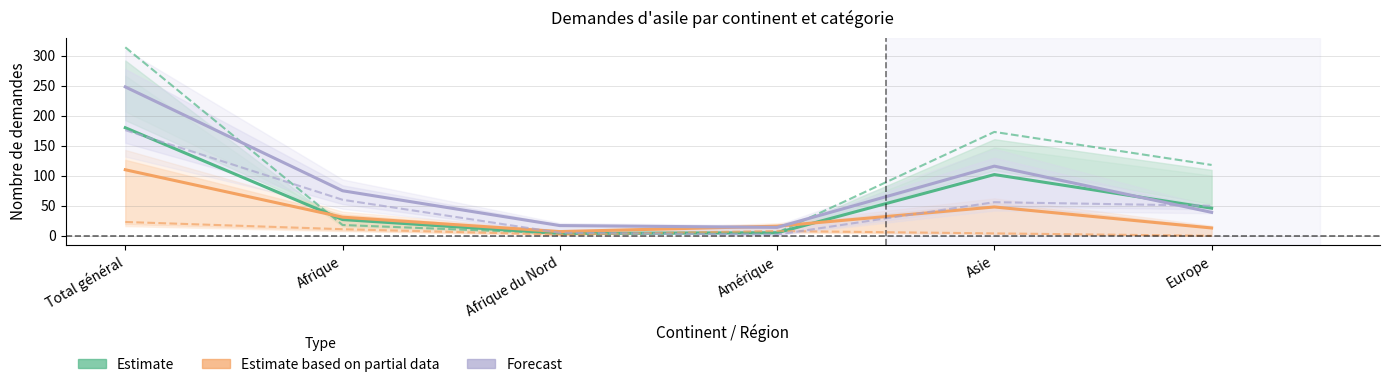

In Demandes réexamen total, how many points are higher than both neighbors (excluding endpoints)?

1